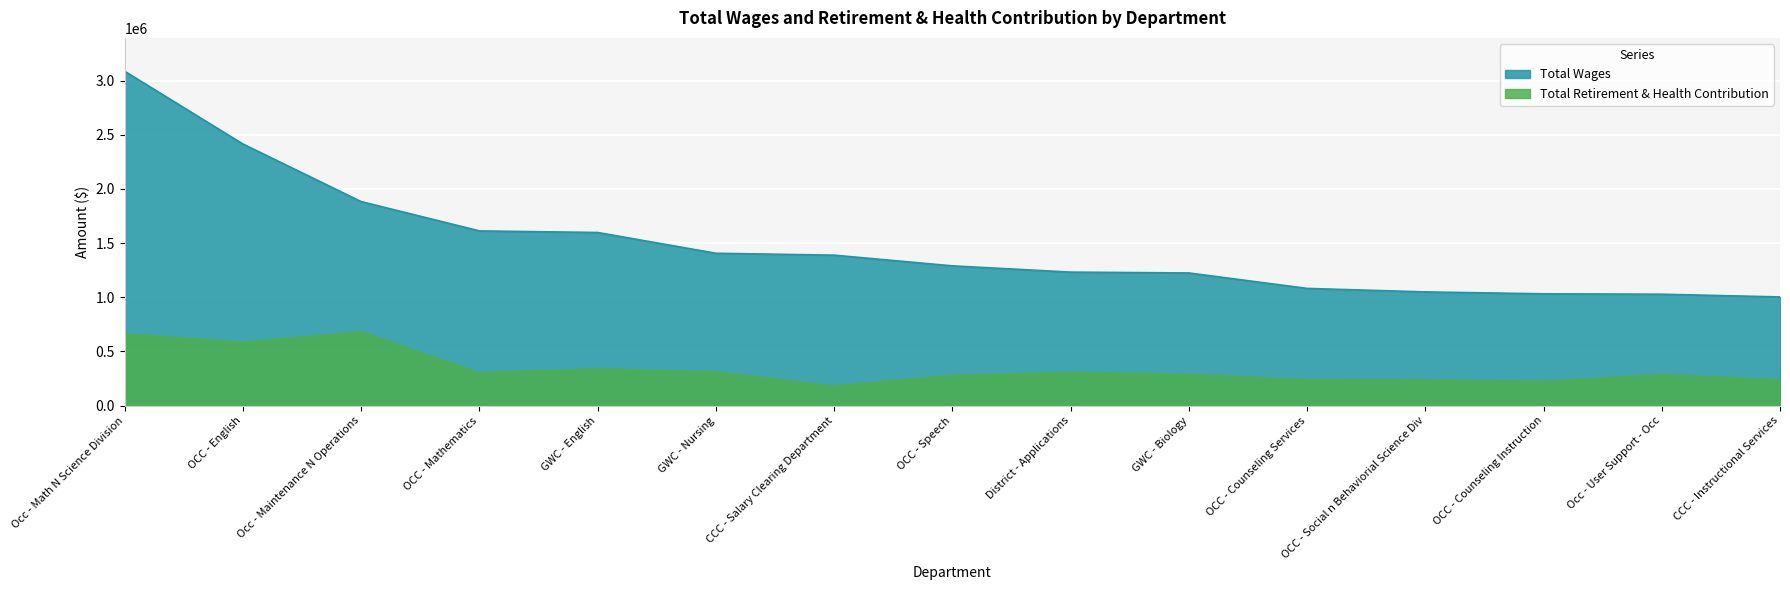

What is the value of the Total Wages point at the 6th from the left?

1406588